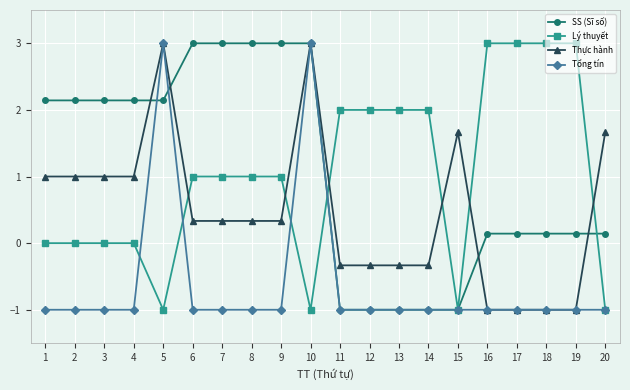

What is the approximate value of SS (Sĩ số) at 11?

-1.0